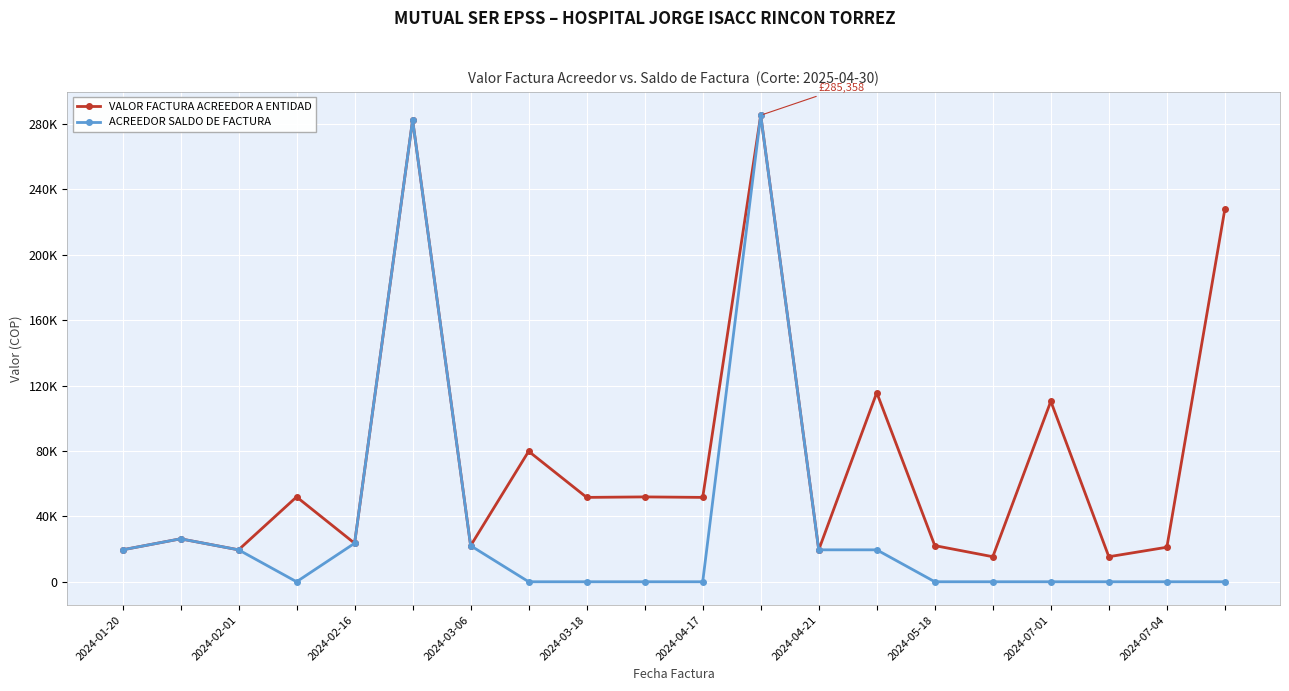

What are all the series names shown in the legend?

VALOR FACTURA ACREEDOR A ENTIDAD, ACREEDOR SALDO DE FACTURA